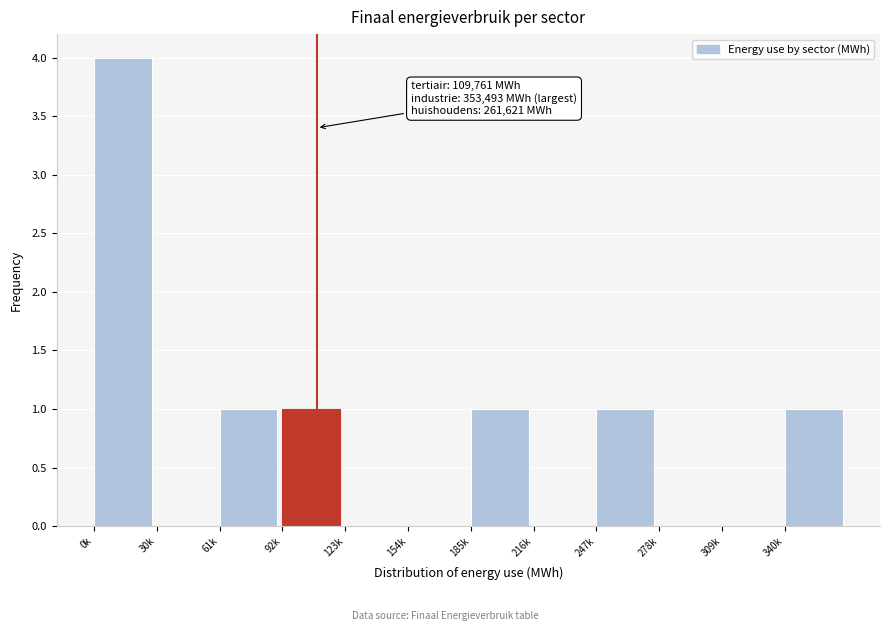

Reading left to right, what are all the values shown in this chart?

0k=4	30k=0	61k=1	92k=1	123k=0	154k=0	185k=1	216k=0	247k=1	278k=0	309k=0	340k=1